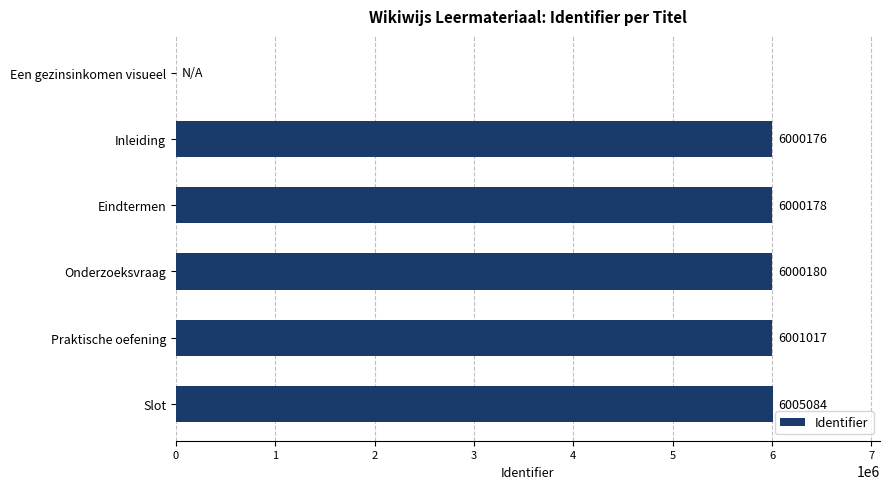

What is the sum of all values?

30006635